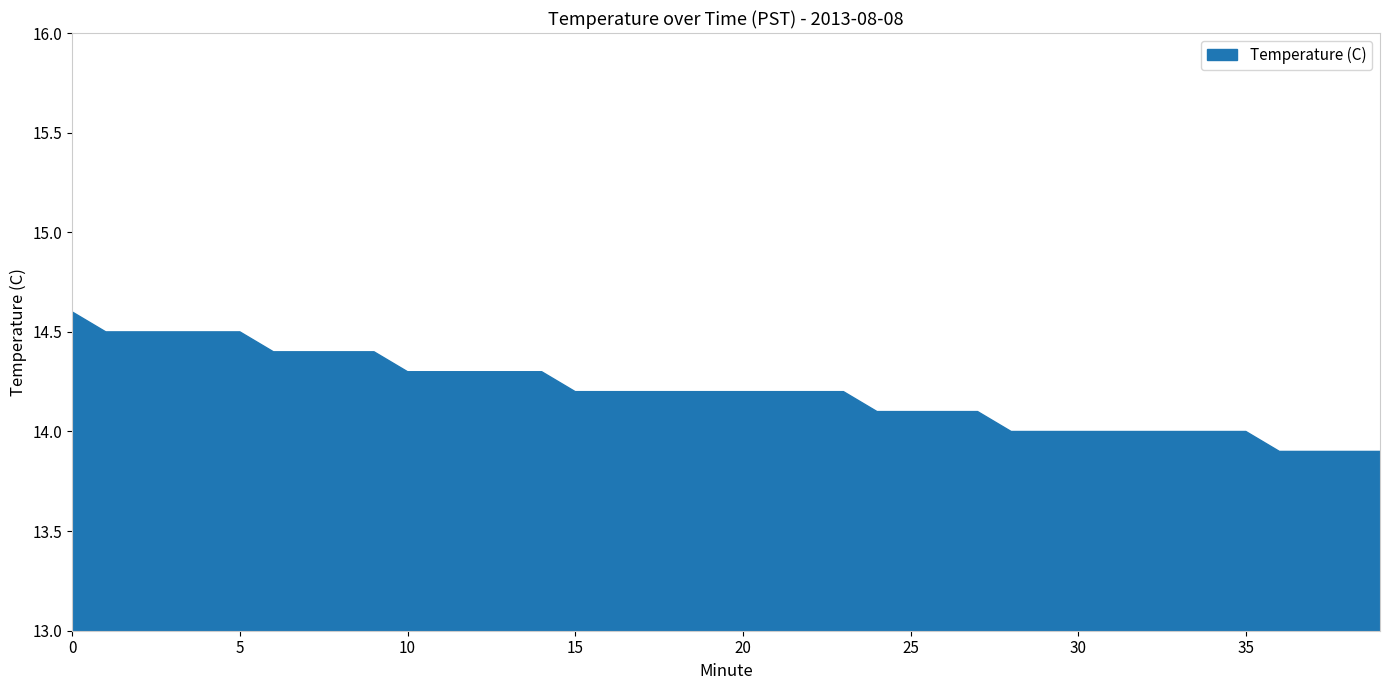

What is the minimum value shown in the chart?

13.9